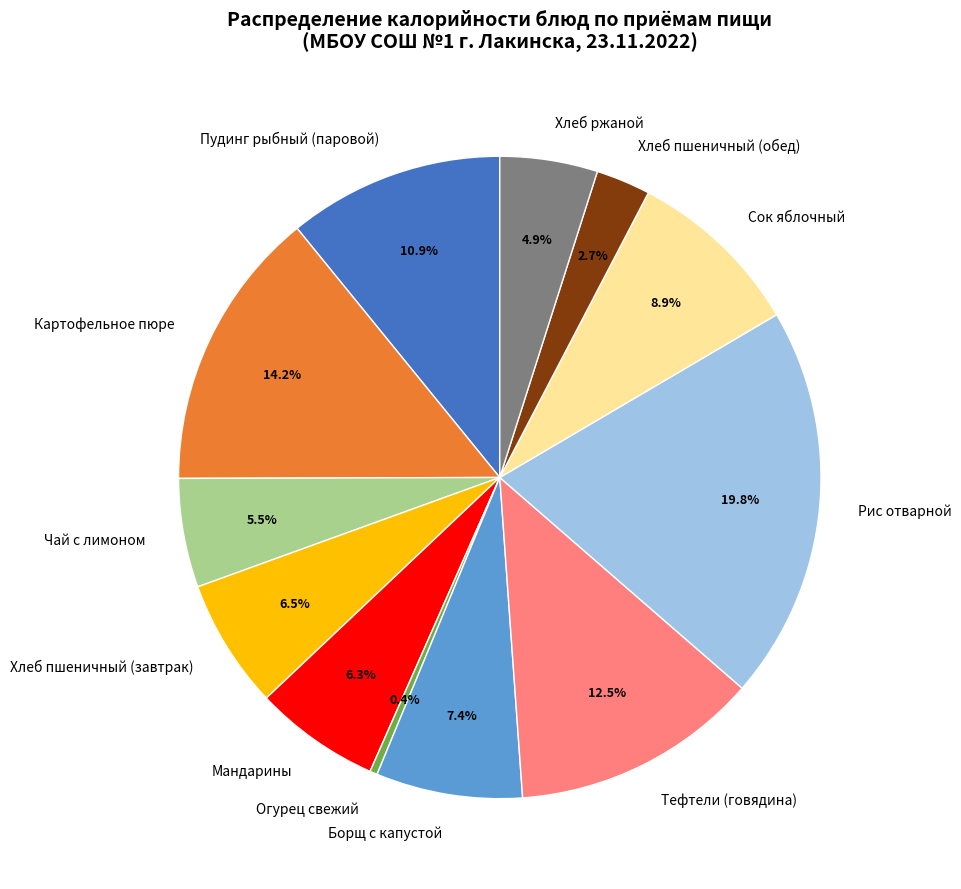

Is Хлеб пшеничный (обед) the majority of the pie?

No